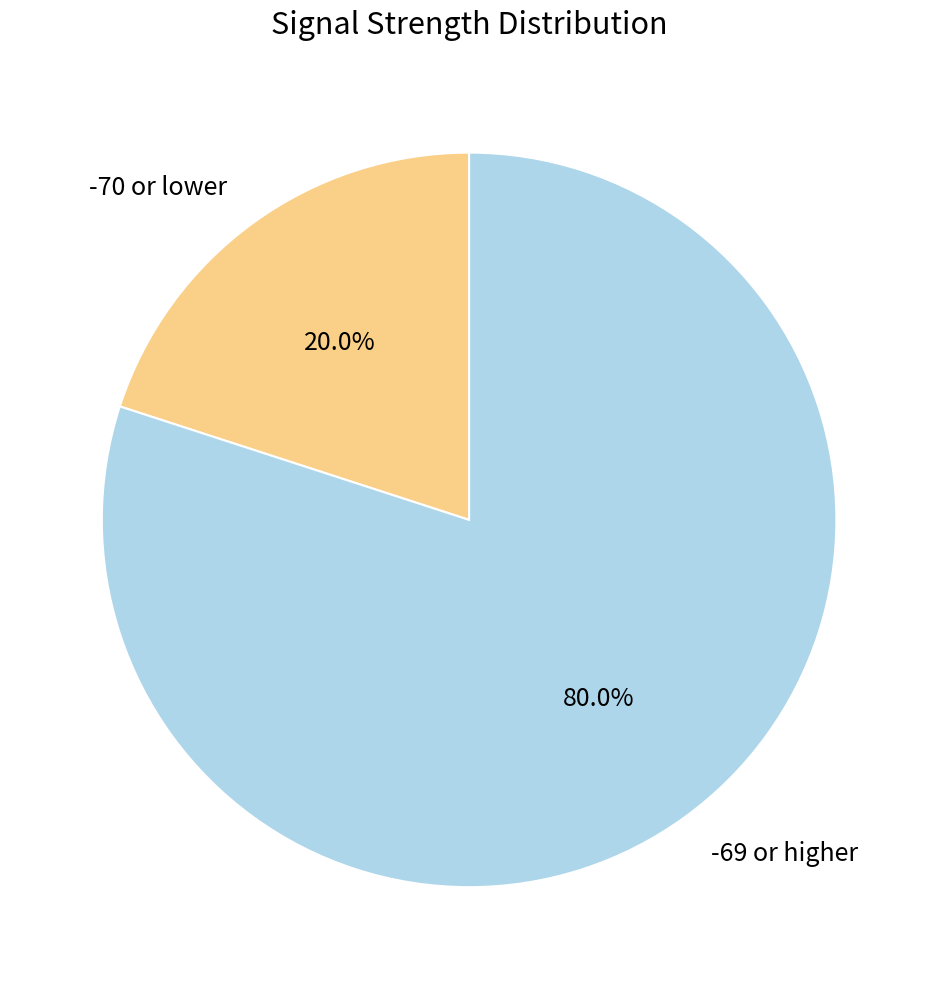

Rank the categories by value from lowest to highest.

-70 or lower, -69 or higher